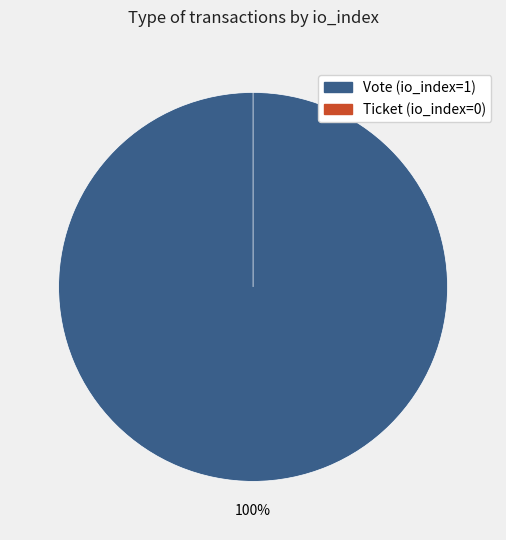

What is the change in value from Vote (io_index=1) to Ticket (io_index=0)?

-1